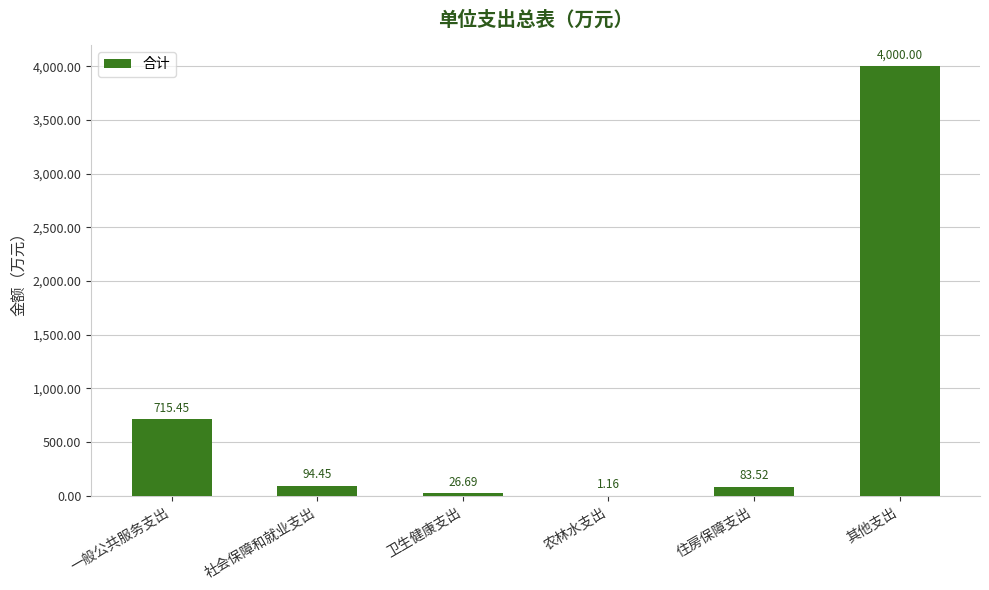

At which category does the chart reach its peak across all series?

其他支出